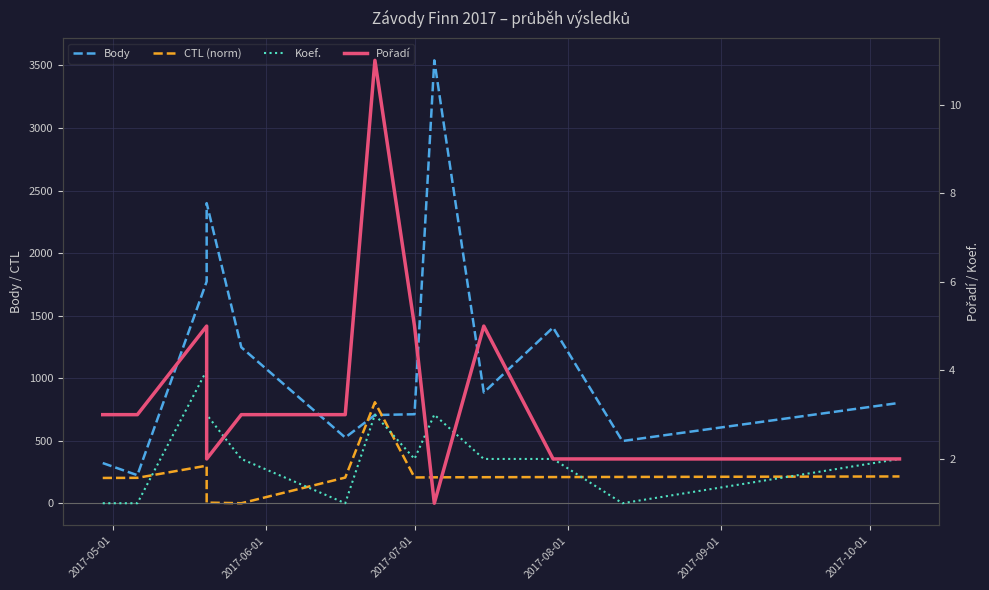

What are all the series names shown in the legend?

Body, CTL (norm), Koef., Pořadí